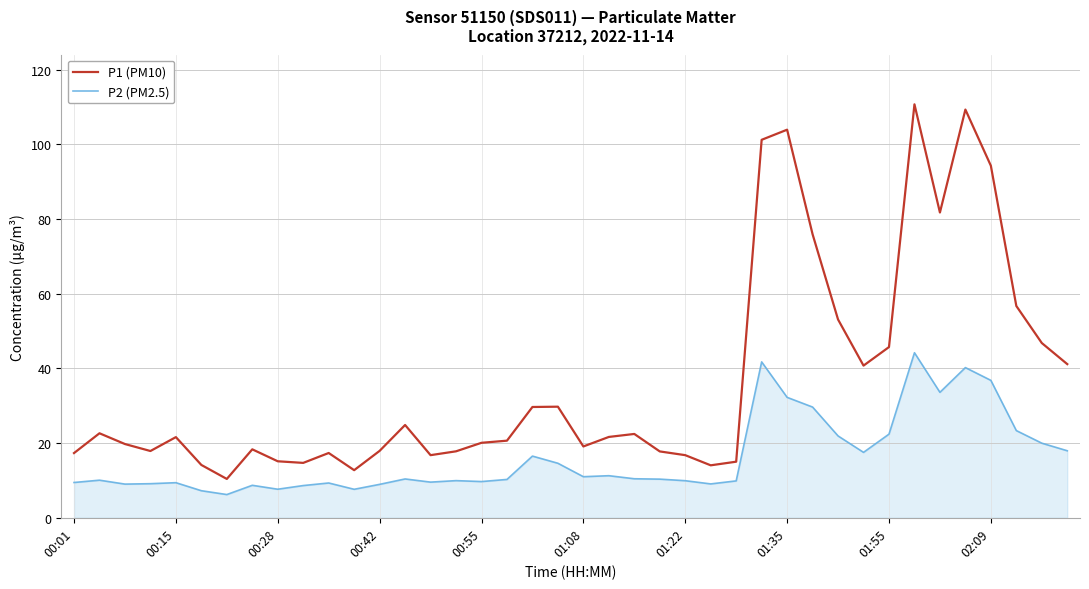

True or false: P1 (PM10) and P2 (PM2.5) intersect in this chart.

False